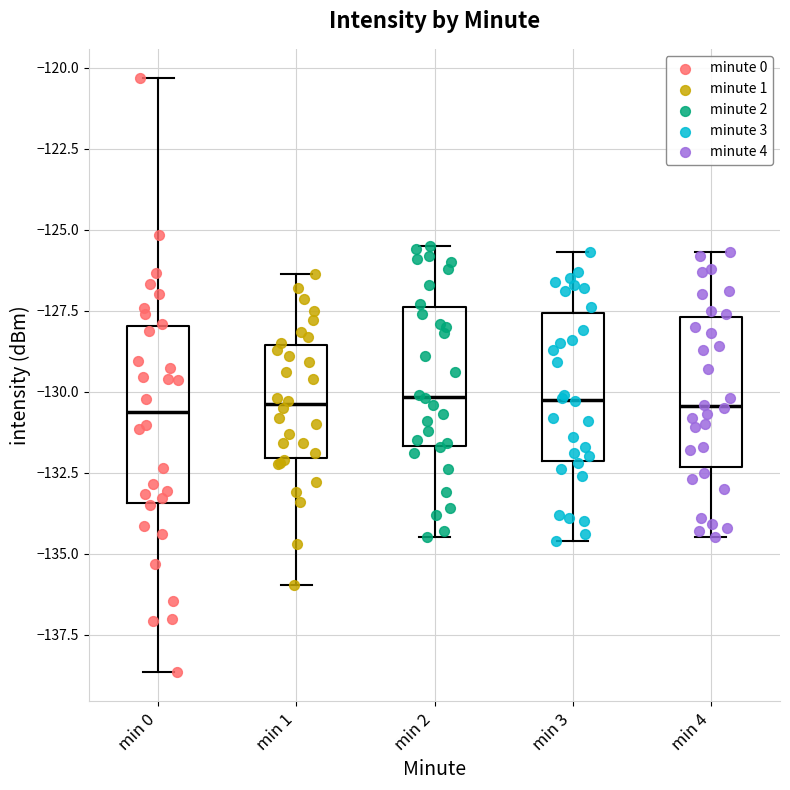

Reading left to right, transcribe this box plot: for each box, give where its median line is, the range the box spans, and where its two whiskers end, as read against the y-axis. The values are not printed on the chart, so give them approximately, as read against the axis.

min 0: median -130.5, box -133.5 to -128.0, whiskers -138.5 to -120.5
min 1: median -130.5, box -132.0 to -128.5, whiskers -136.0 to -126.5
min 2: median -130.0, box -131.5 to -127.5, whiskers -134.5 to -125.5
min 3: median -130.0, box -132.0 to -127.5, whiskers -134.5 to -125.5
min 4: median -130.5, box -132.5 to -127.5, whiskers -134.5 to -125.5